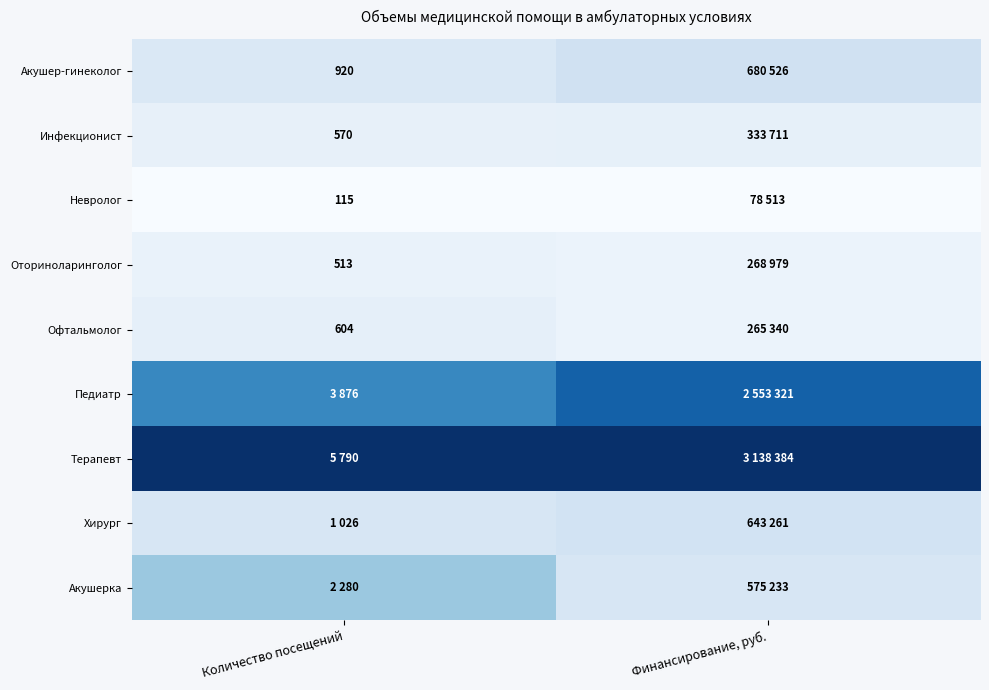

Is the value of Оториноларинголог at Количество посещений greater than the value of Инфекционист at Количество посещений?

No